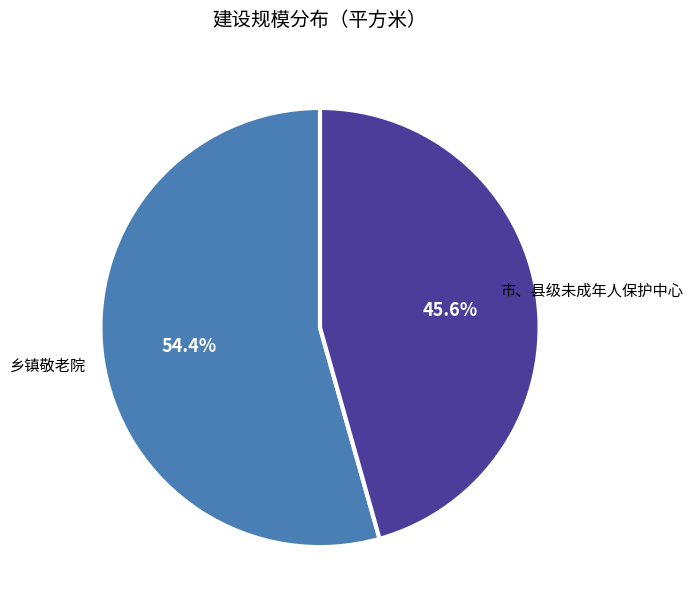

Is there any slice that represents more than half of the pie?

Yes